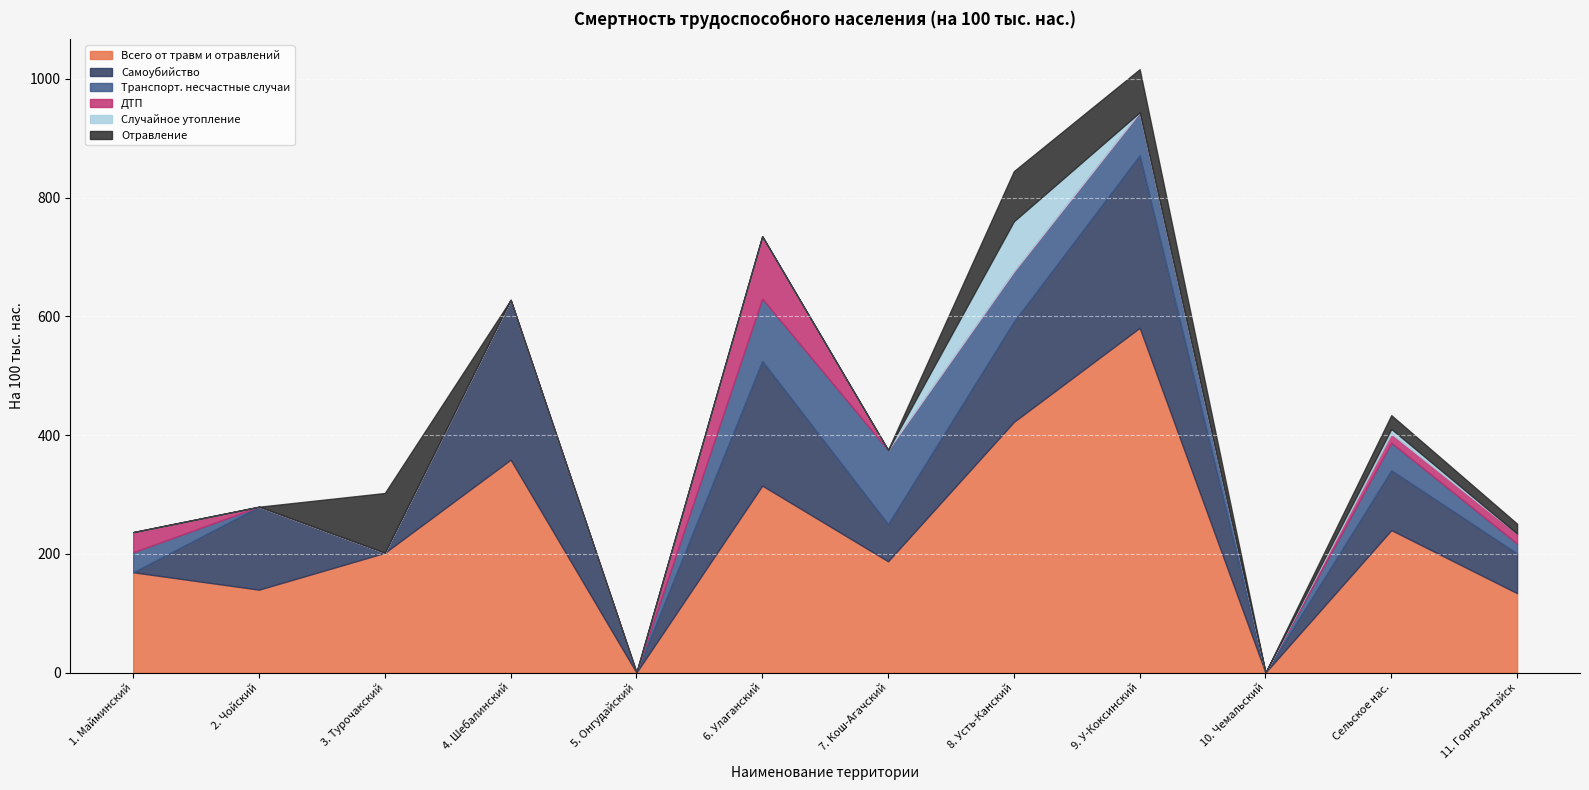

What is the greatest value displayed?

580.8